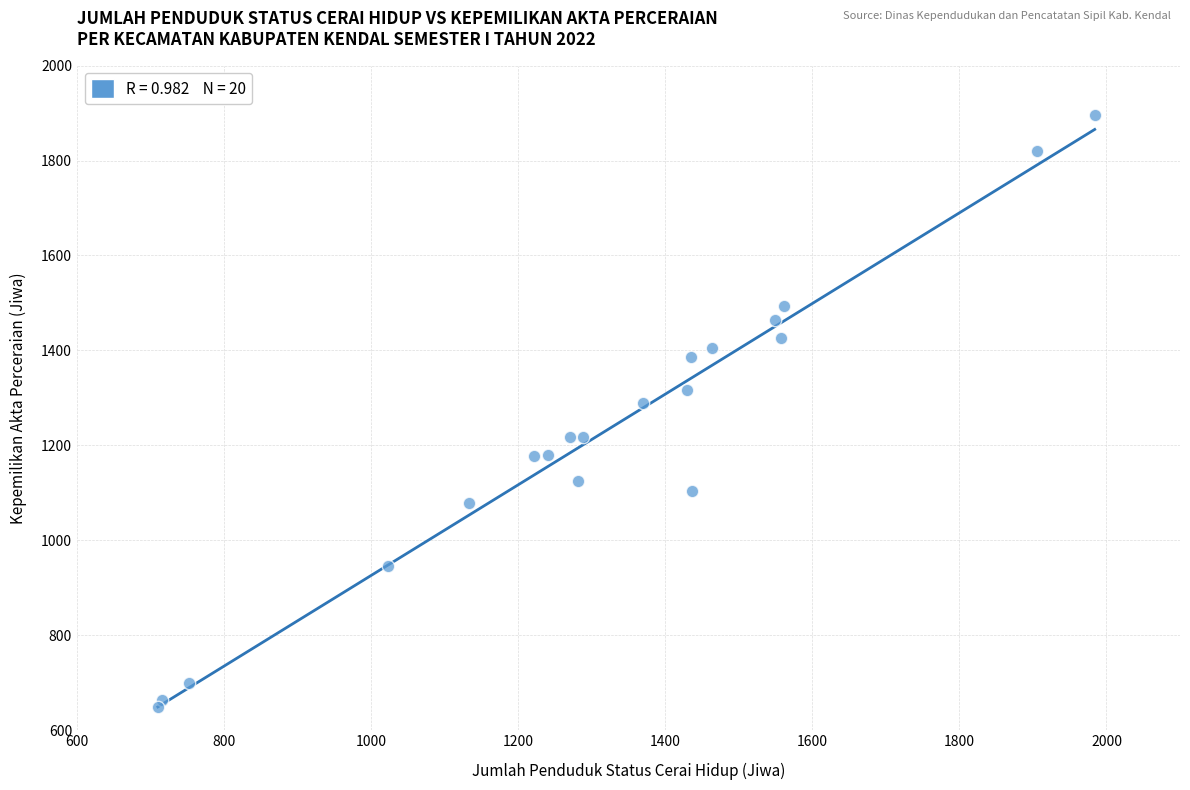

What Y value in the scatter plot is closest to 1272?

1289